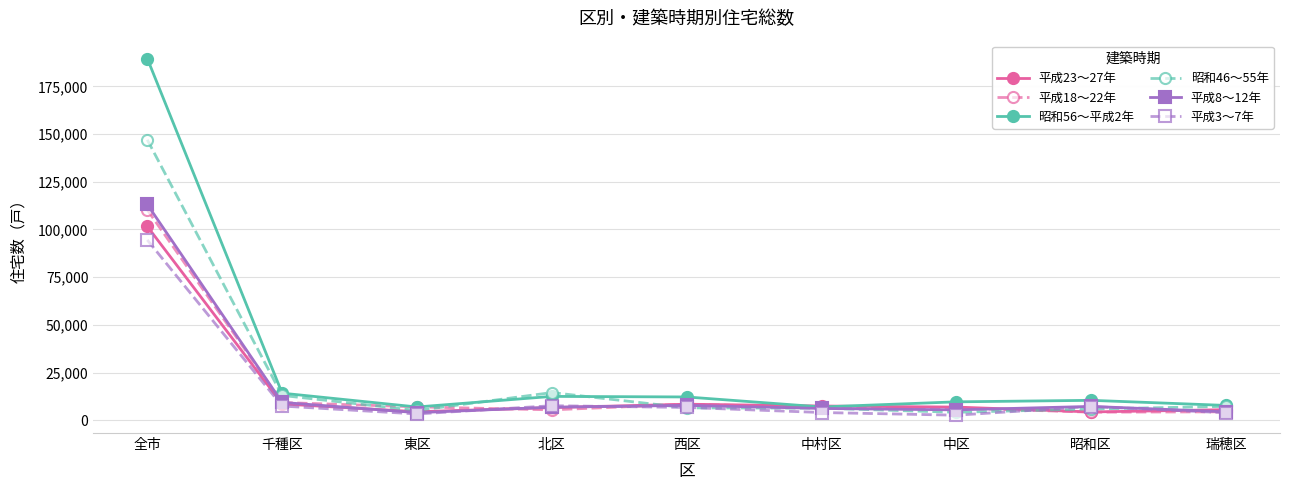

Which label corresponds to the largest value in the chart?

全市